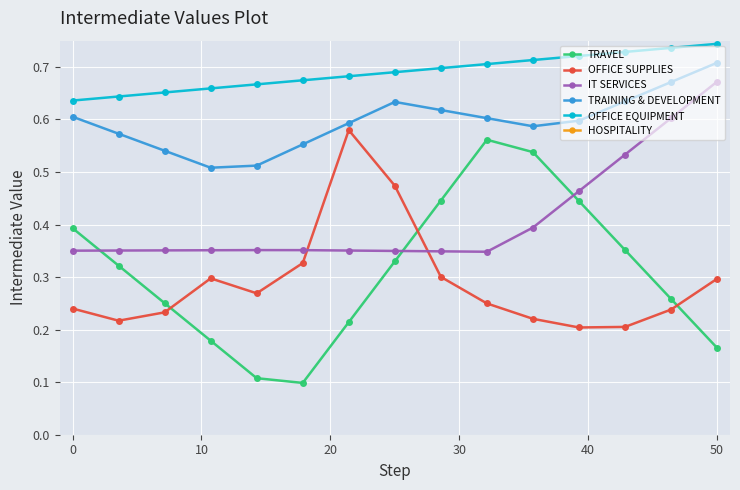

What is the average value of the OFFICE SUPPLIES series?

0.3